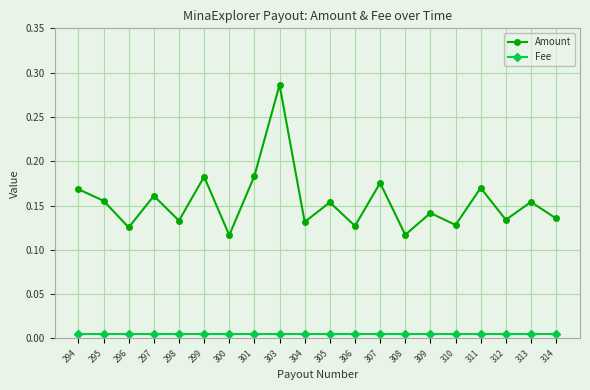

Count the Amount values in the range 0 to 1.

20